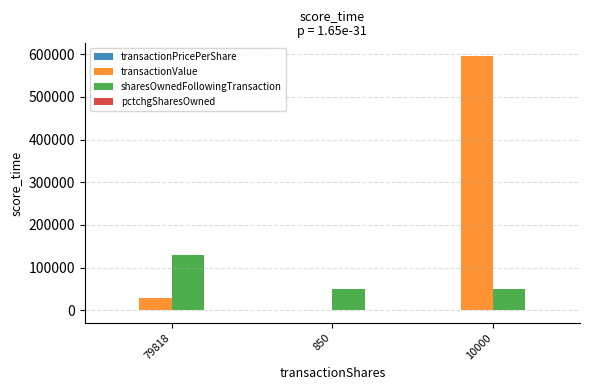

What is the maximum value shown in the chart?

595971.0